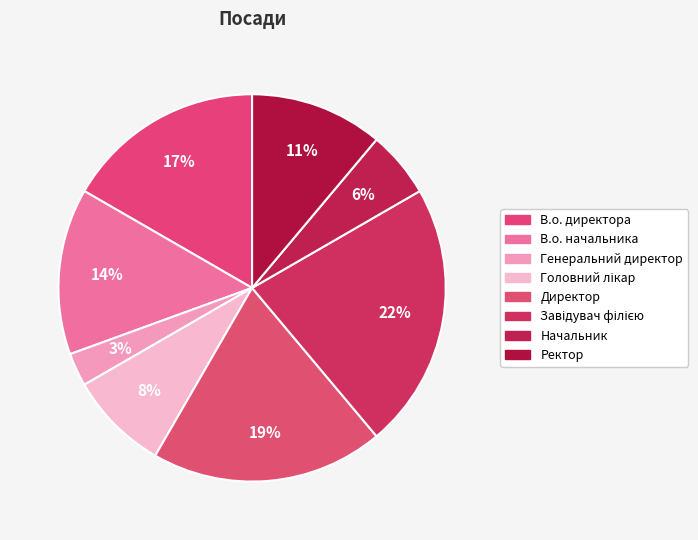

How many segments does this pie chart have?

8